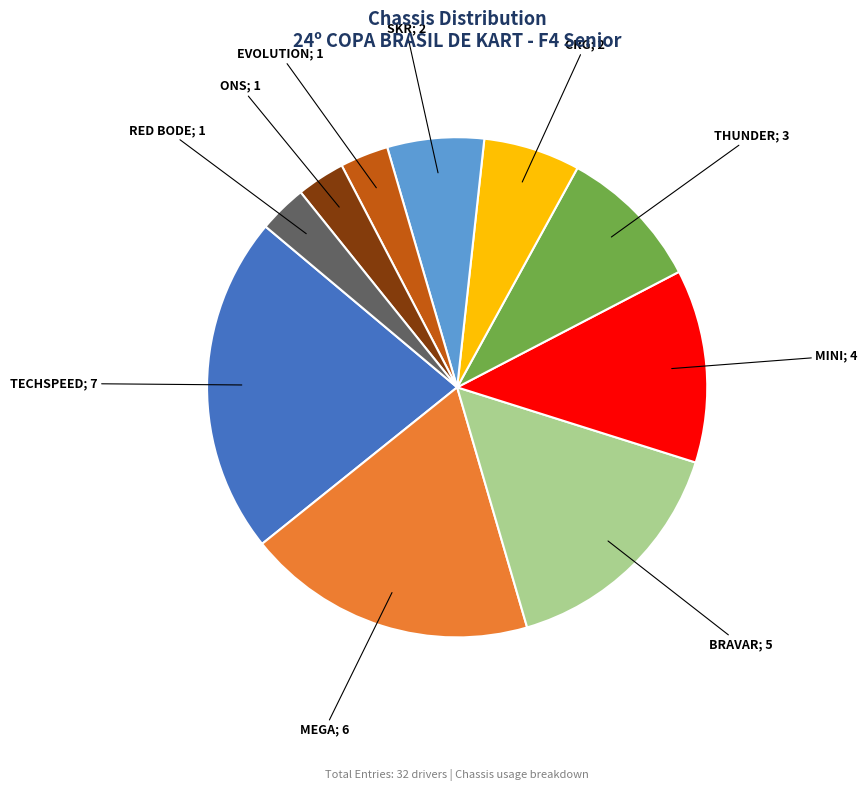

Count the number of slices in the pie.

10